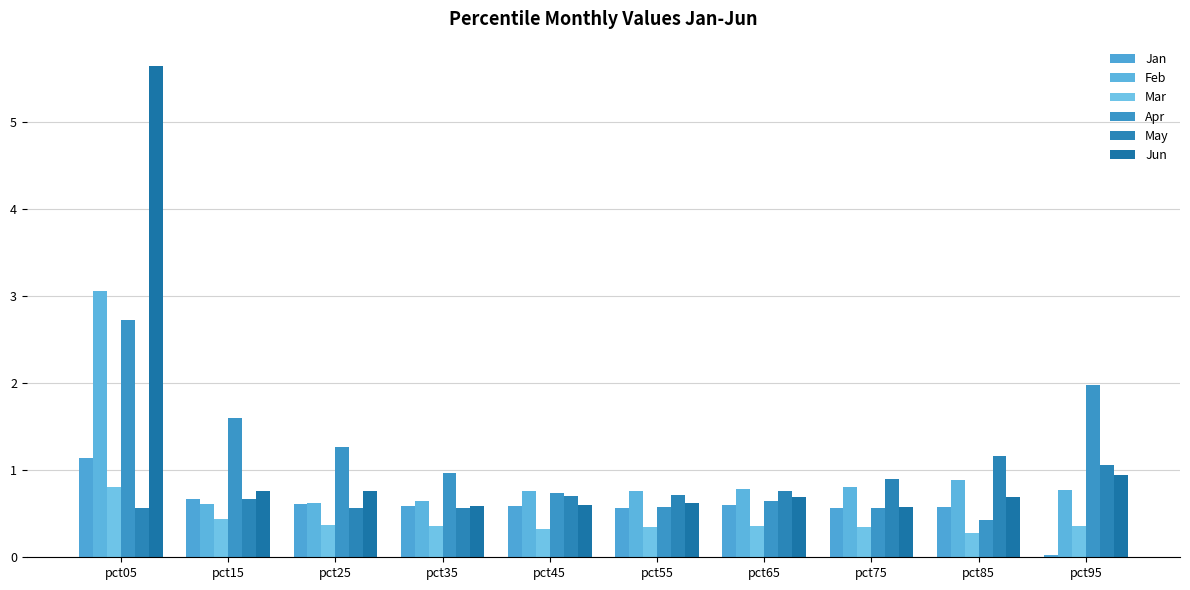

Is it true that Apr equals 0.3 at pct65?

False